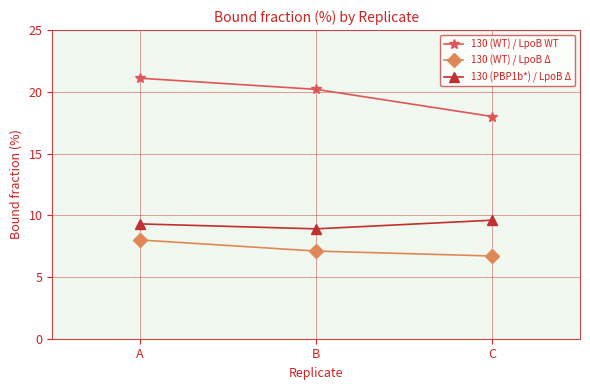

How many lines are shown in the chart?

3